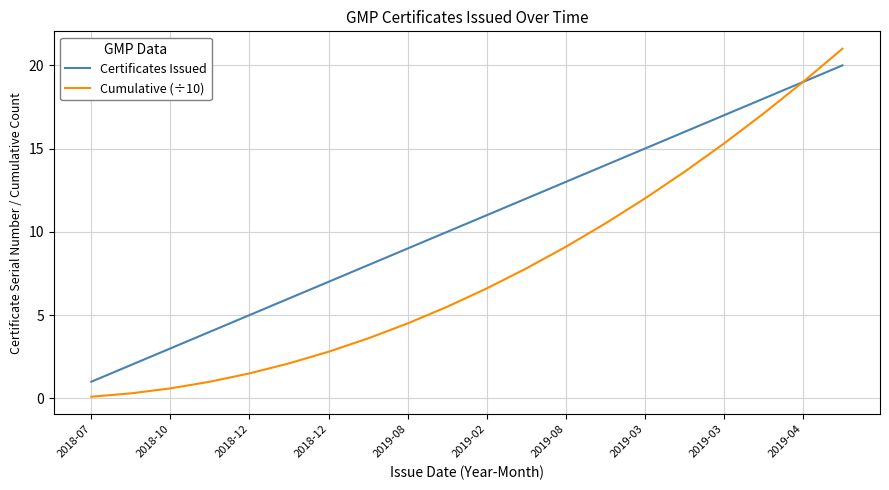

Which series has the widest spread of values?

Cumulative (÷10)